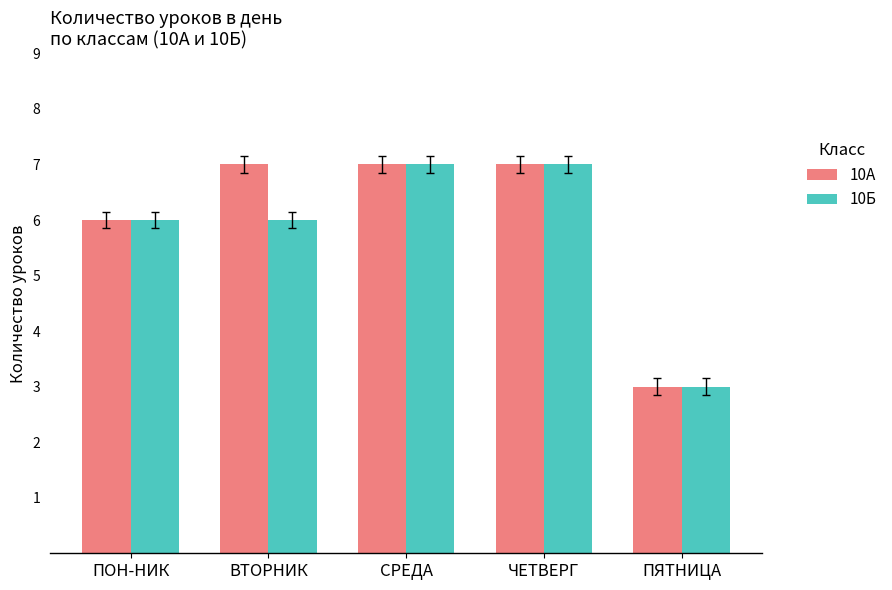

Which series has the largest total across all categories?

10А